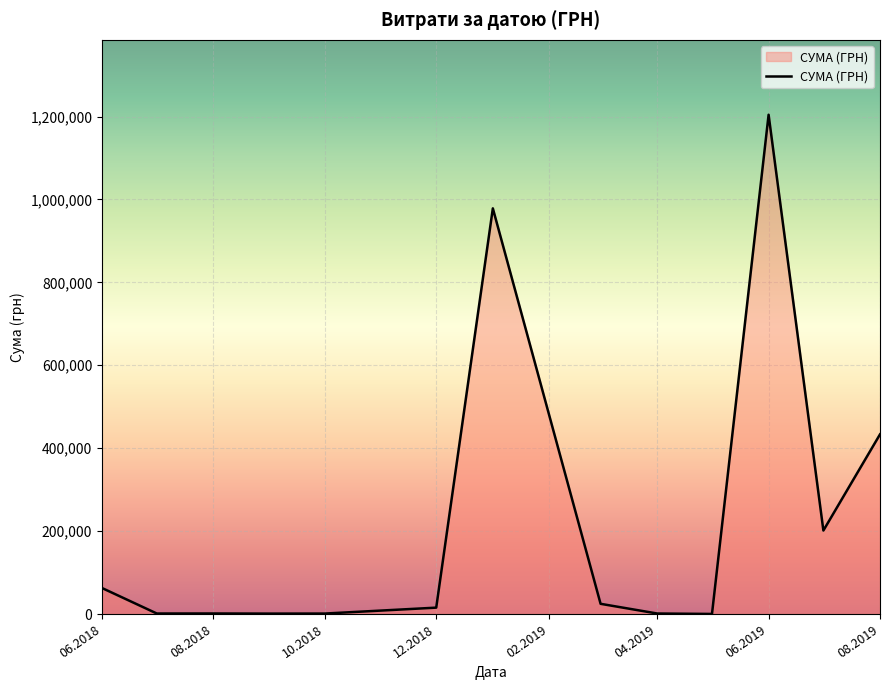

What is the greatest value displayed?

1204251.0